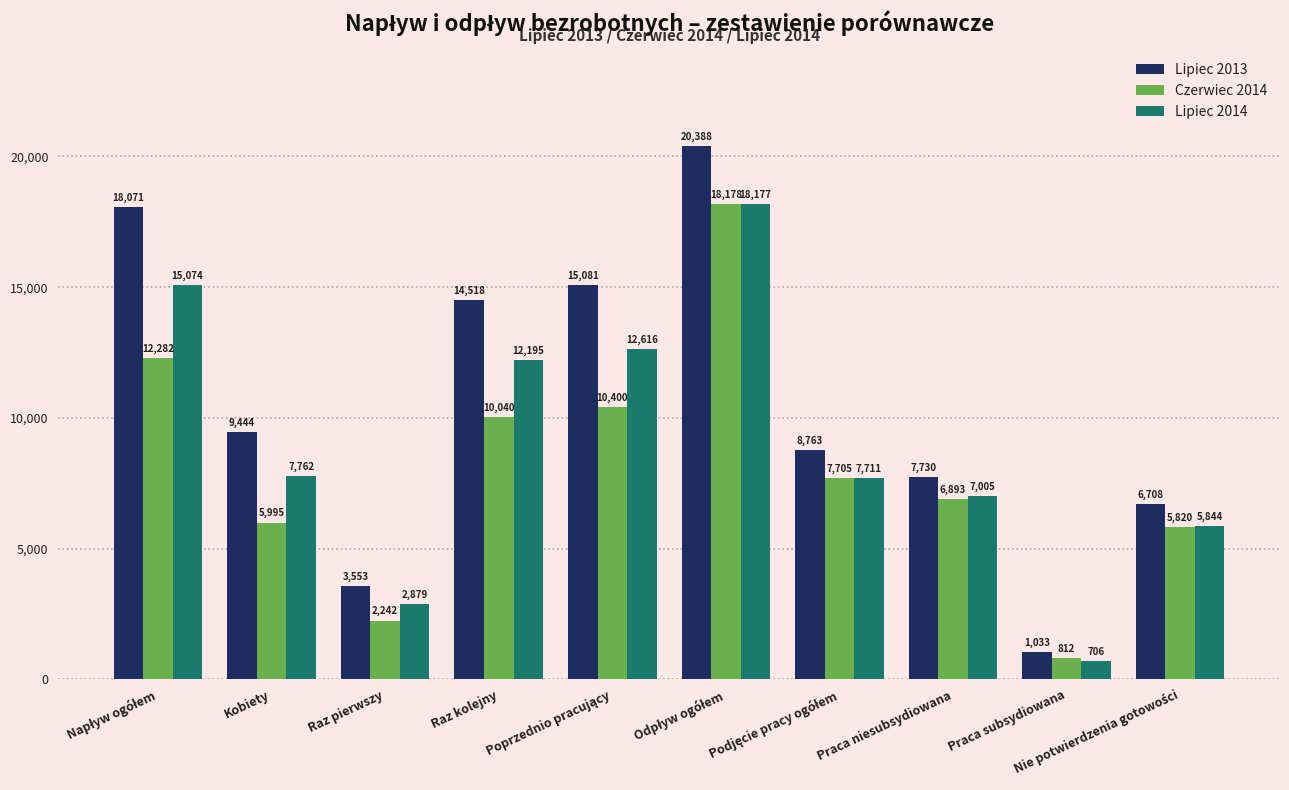

The value of Lipiec 2014 at Raz kolejny is 12195. True or false?

True